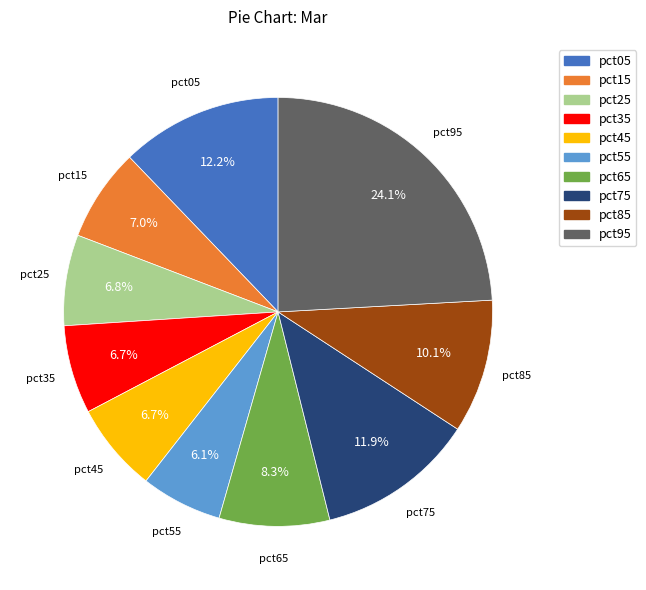

To the nearest percent, what is the combined percentage of pct65 and pct85?

18%